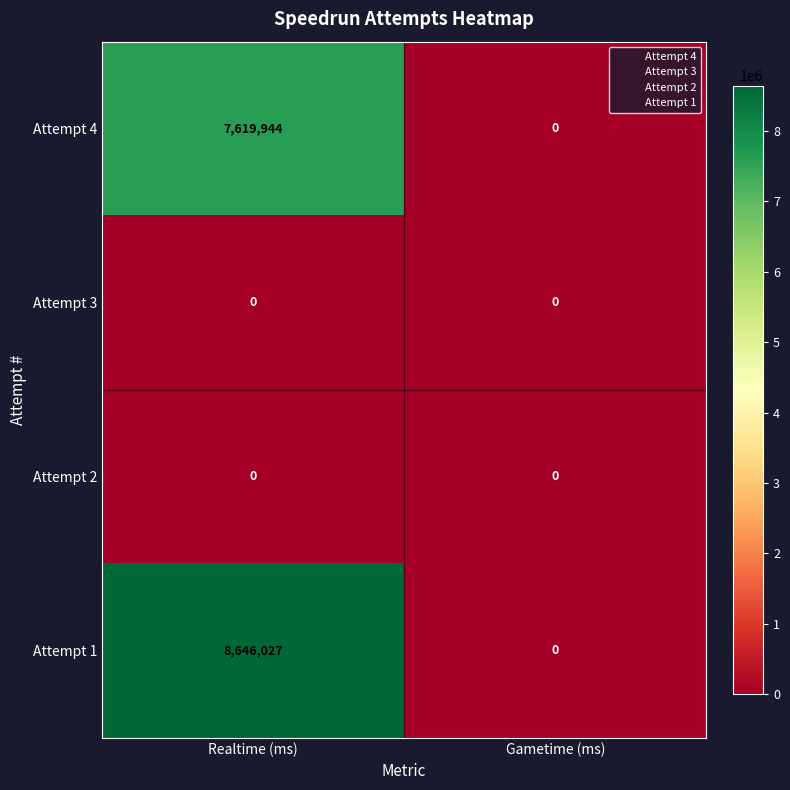

Which label corresponds to the largest value in the chart?

Realtime (ms)